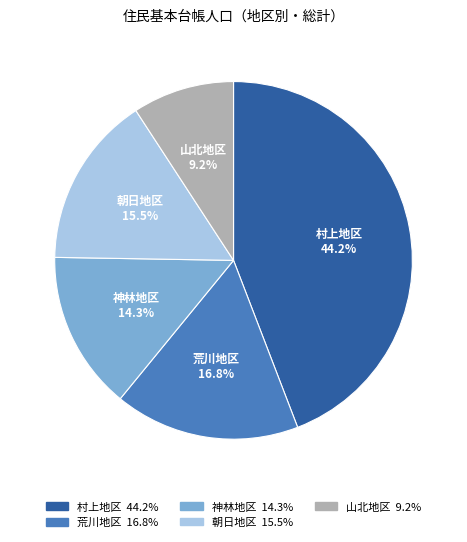

Which category has the smallest portion of the pie?

山北地区